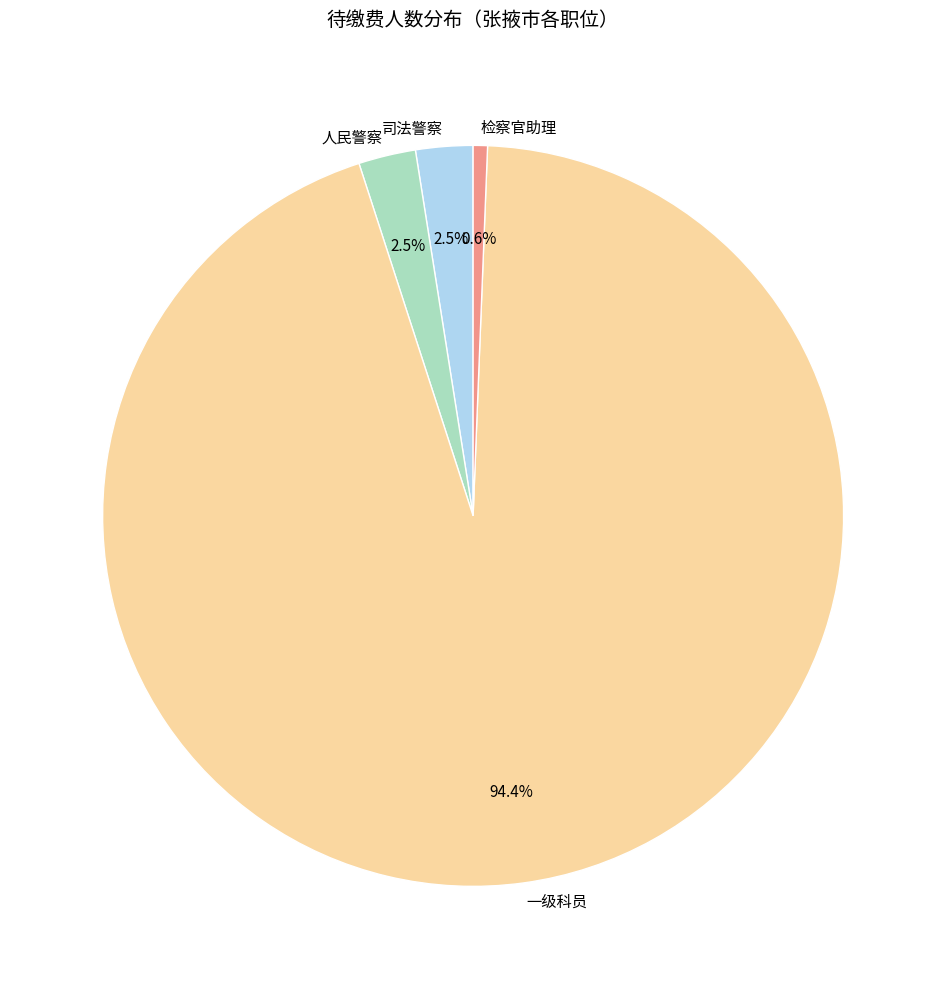

Which has a higher value, 检察官助理 or 人民警察?

人民警察